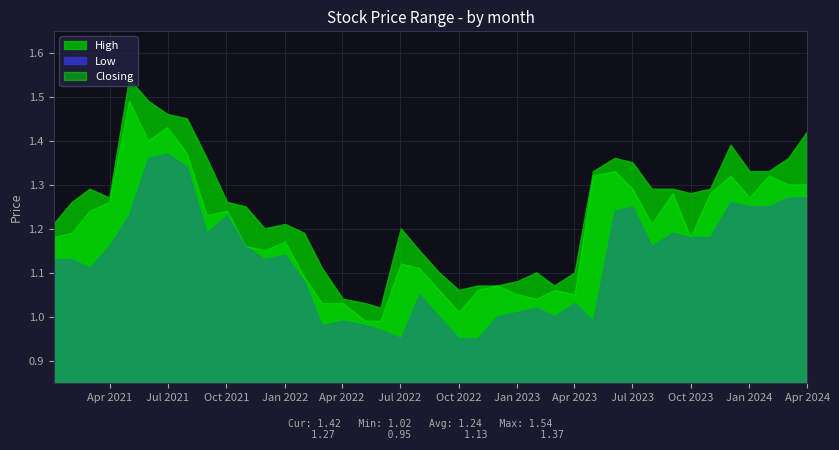

True or false: High and Low intersect in this chart.

False